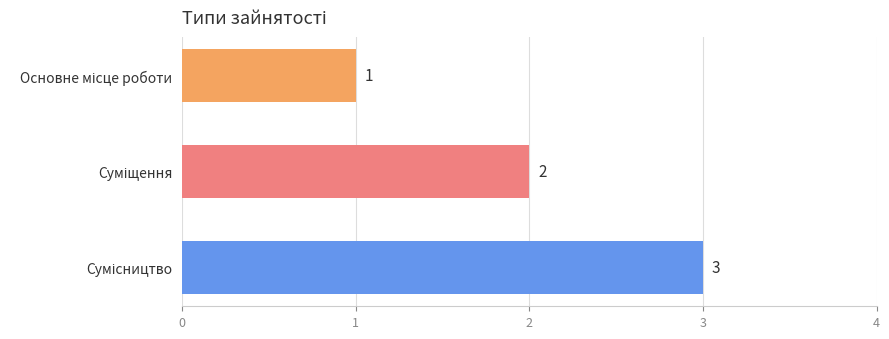

How many bars are there in total?

3